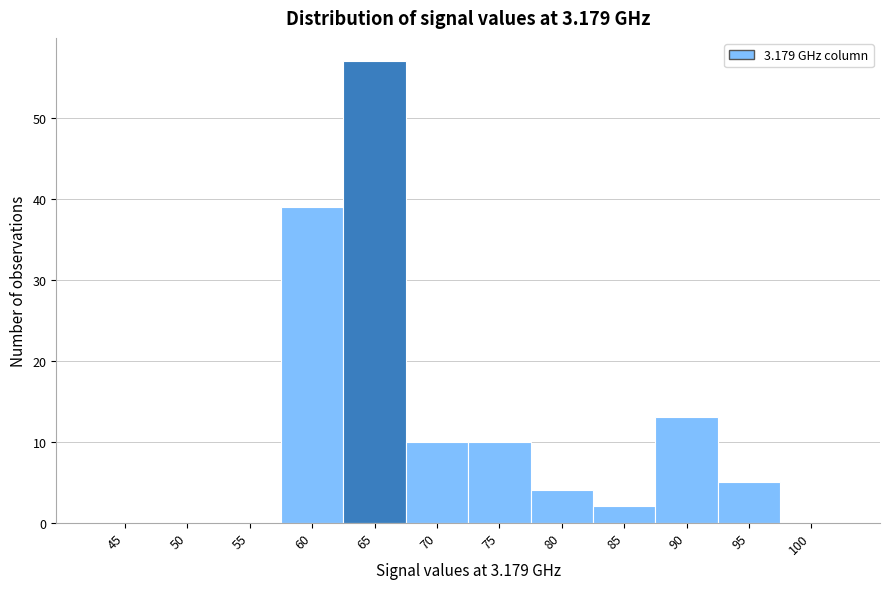

Reading right to left, transcribe all the data shown in this chart.

100=0	95=5	90=13	85=2	80=4	75=10	70=10	65=57	60=39	55=0	50=0	45=0